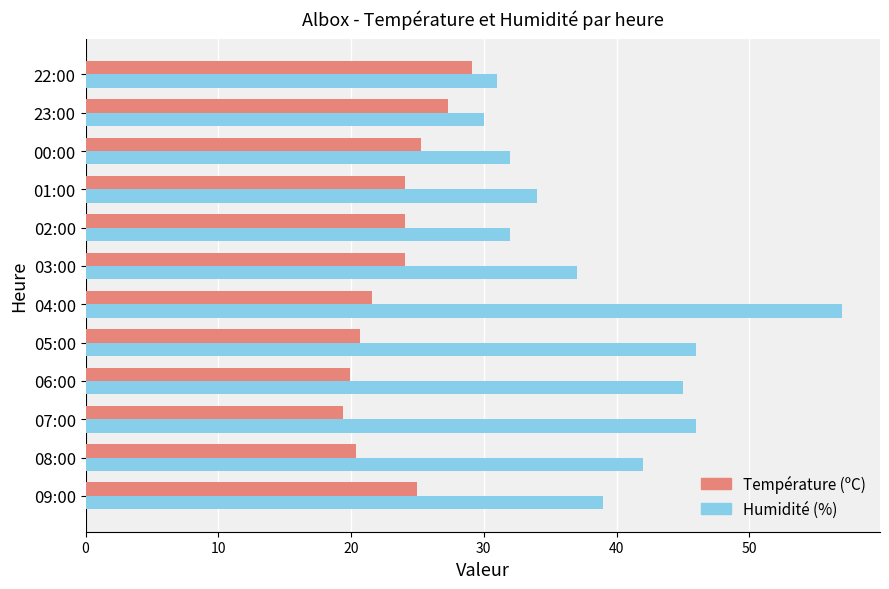

What is the sum of all Température (ºC) values?

281.0